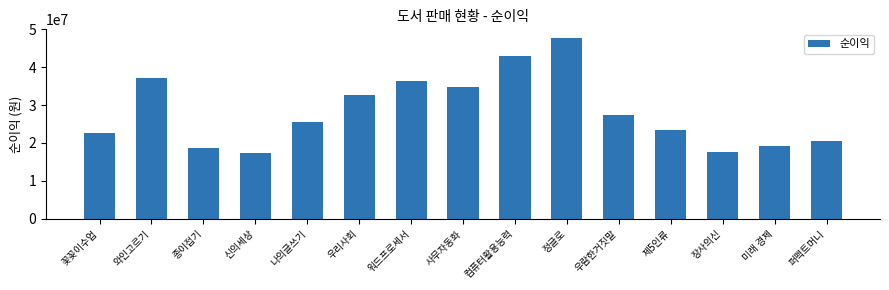

Reading right to left, what are all the values shown in this chart?

퍼펙트머니=20516000	미래 경제=19140000	장사의신=17570000	제5인류=23344000	우람한거짓말=27413000	정글로=47649000	컴퓨터활용능력=42920000	사무자동화=34722000	워드프로세서=36465000	우리사회=32788000	나의글쓰기=25480000	신의세상=17304000	종이접기=18618000	와인고르기=37161000	꽃꽂이수업=22674000